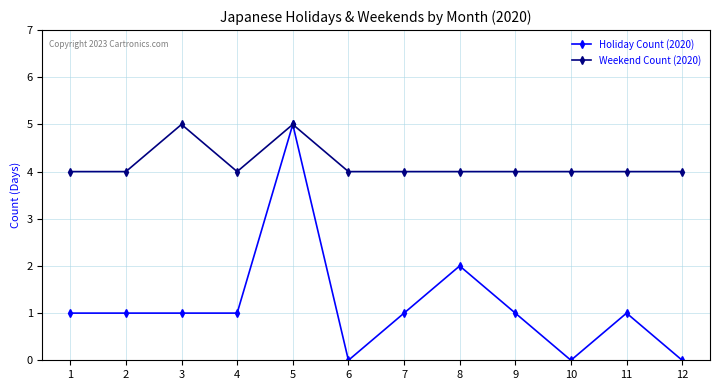

What is the maximum value for Holiday Count (2020)?

5